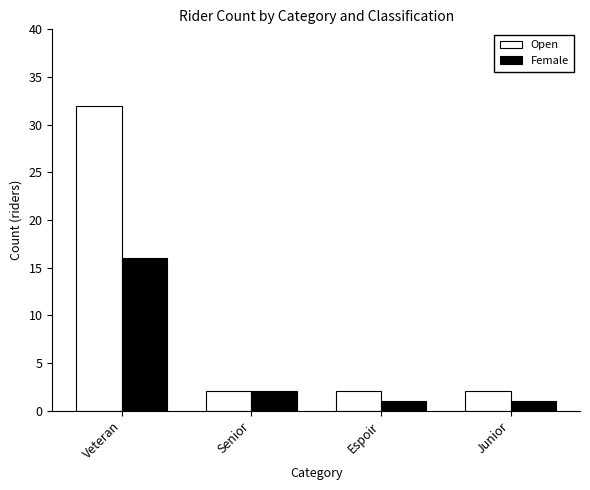

What is the label of the 1st bar from the left?

Veteran